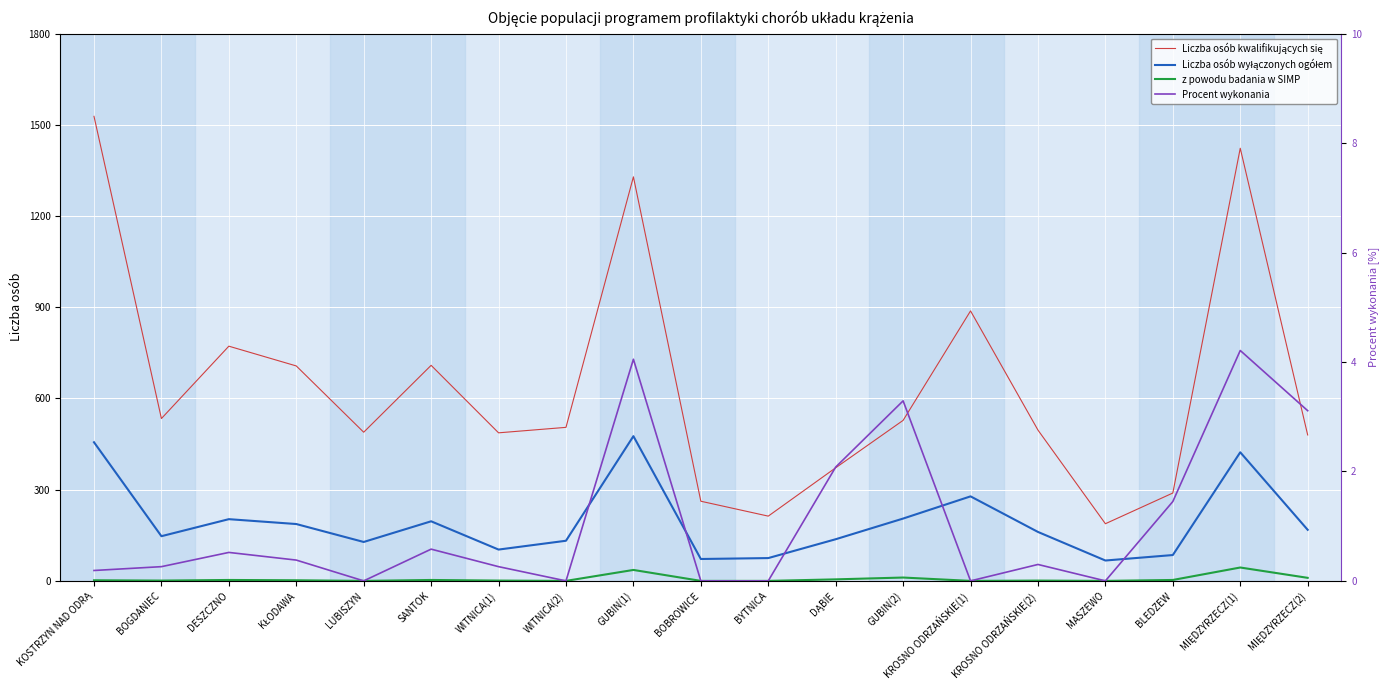

What is the sum of the Liczba osób kwalifikujących się values at GUBIN(1) and MASZEWO?

1517.0